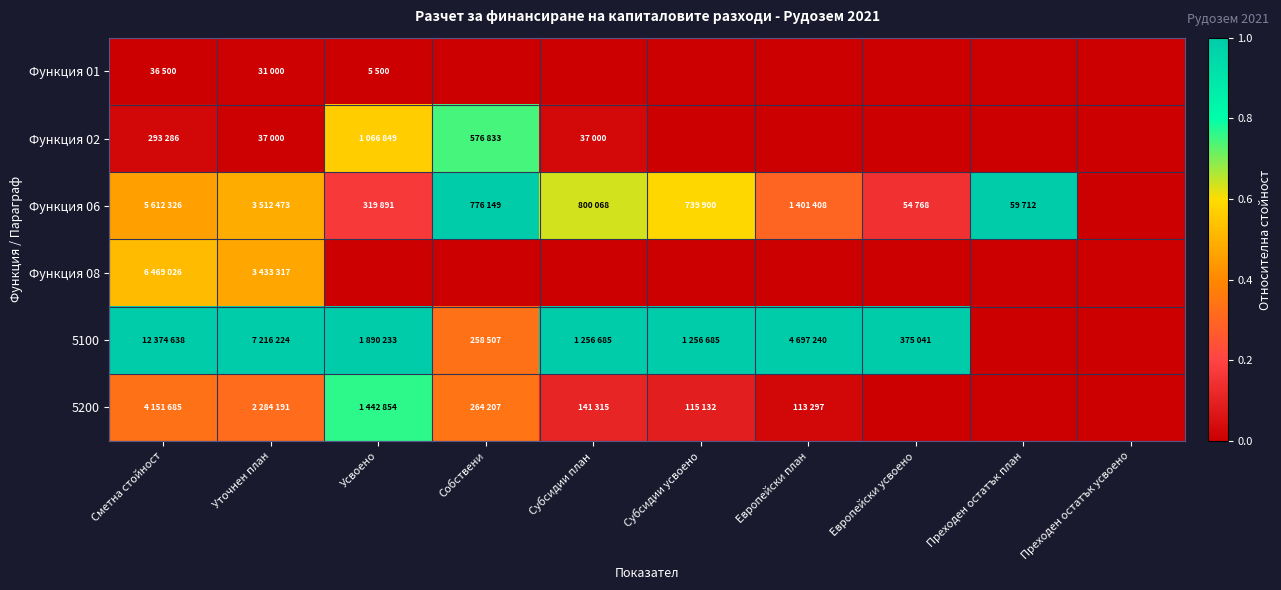

Rank the series at Субсидии усвоено from highest to lowest value.

5100, Функция 06, 5200, Функция 01, Функция 02, Функция 08